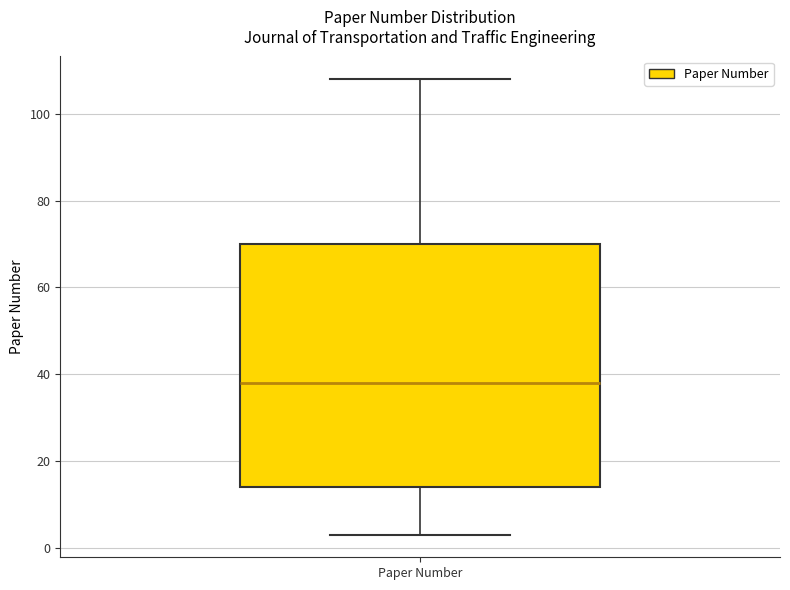

Transcribe this box plot: give where the median line is, the range the box spans, and where the two whiskers end, as read against the y-axis. The values are not printed on the chart, so give them approximately, as read against the axis.

median 38, box 14 to 70, whiskers 4 to 108